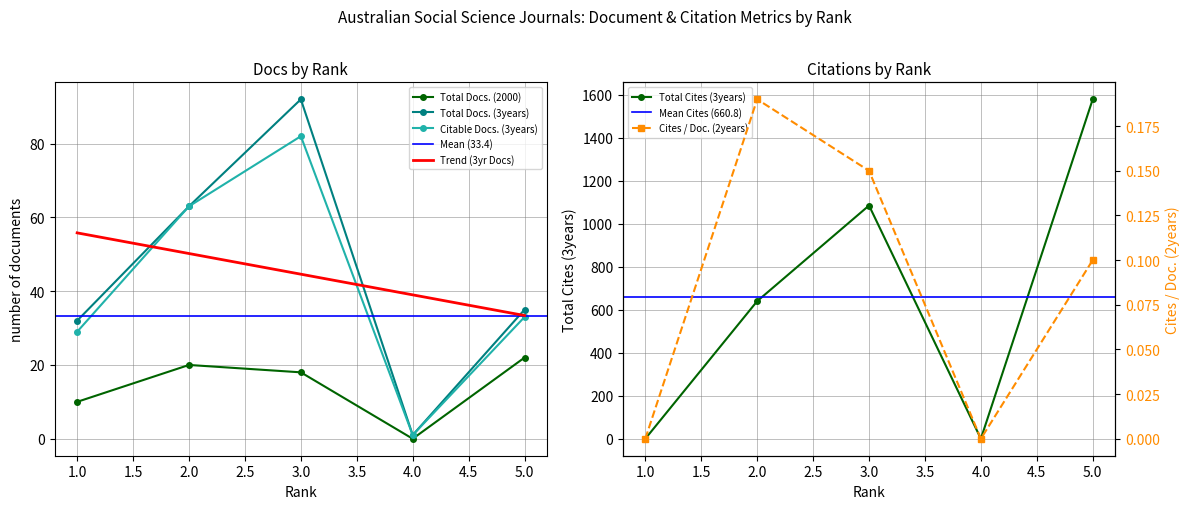

Reading left to right, transcribe all the data shown in this chart.

Total Docs. (2000): 10.0	20.0	18.0	0.0	22.0
Total Docs. (3years): 32.0	63.0	92.0	1.0	35.0
Total Cites (3years): 0.0	640.0	1085.0	0.0	1579.0
Citable Docs. (3years): 29.0	63.0	82.0	1.0	33.0
Cites / Doc. (2years): 0.0	0.2	0.1	0.0	0.1